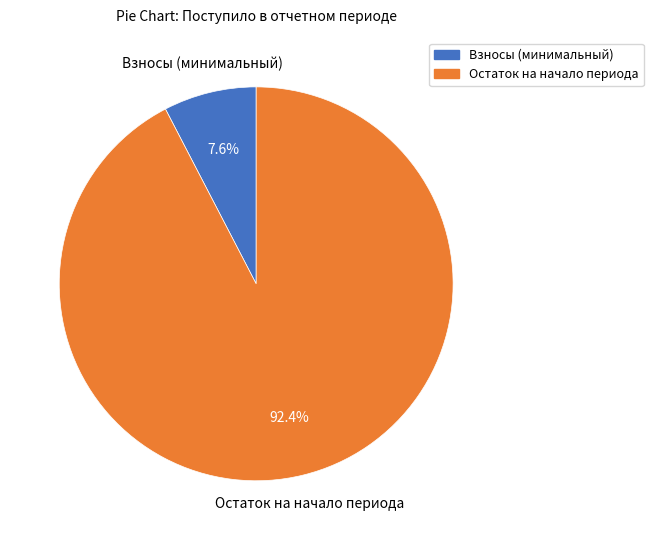

Does any single category account for the majority?

Yes